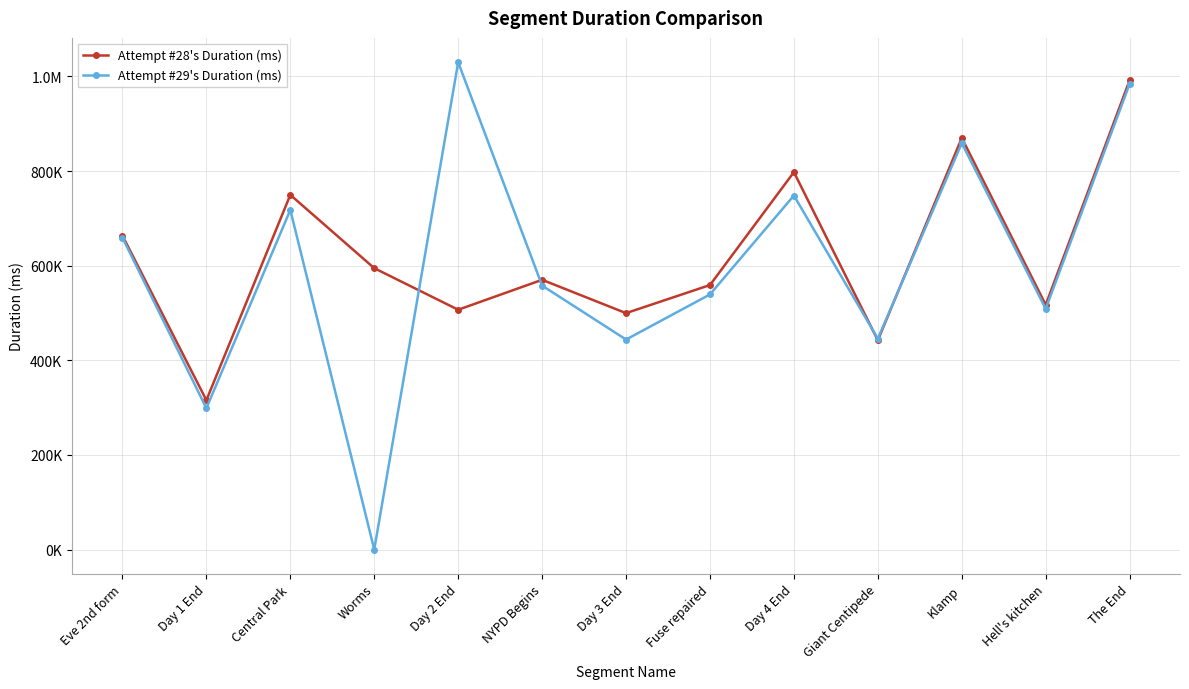

What are all the series names shown in the legend?

Attempt #28's Duration (ms), Attempt #29's Duration (ms)